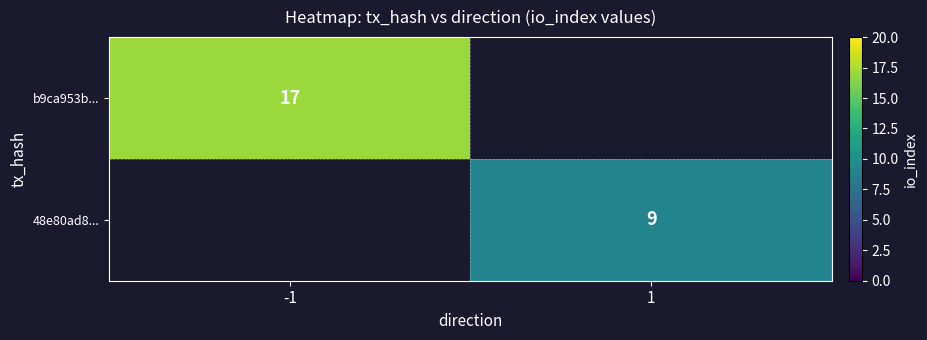

True or false: b9ca953b... has a value of 17 at -1.

True